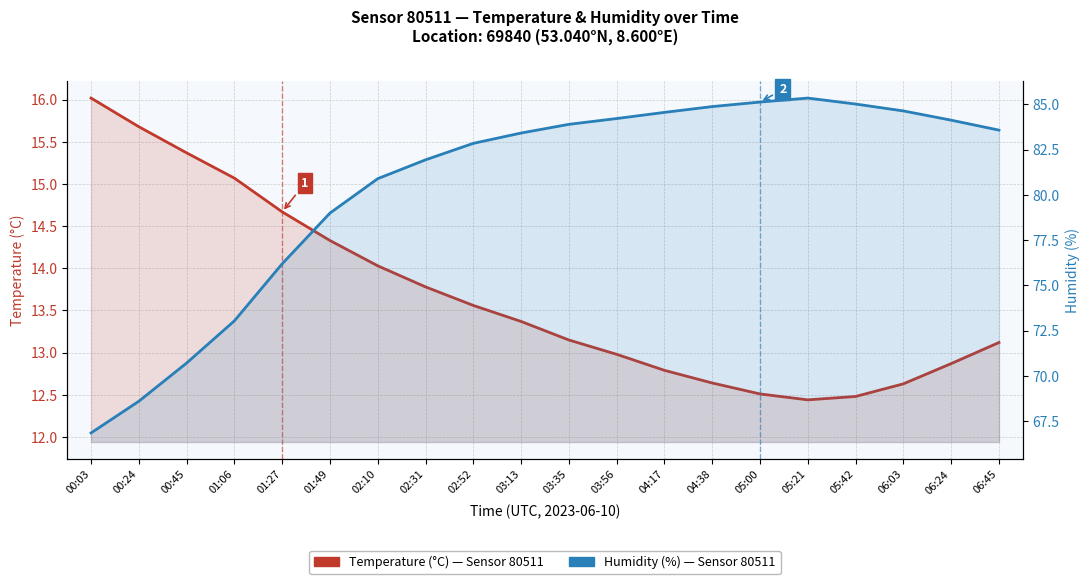

At how many categories does at least one series exceed 68?

19